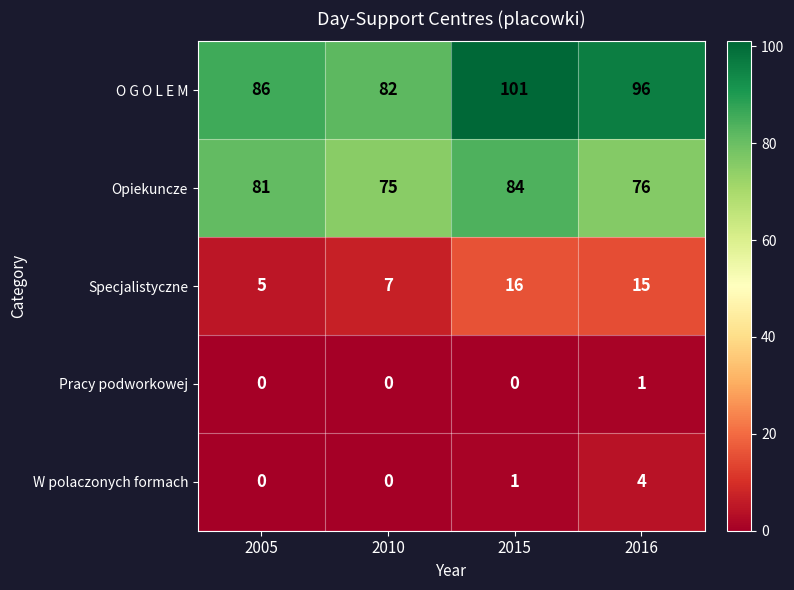

Count the number of categories in the chart.

4